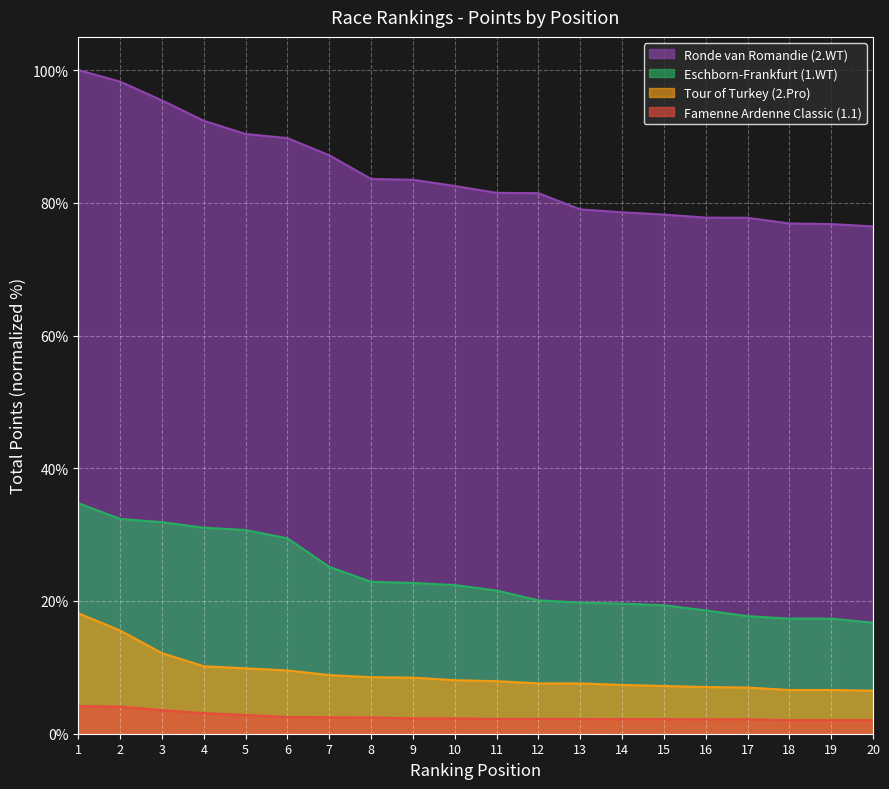

What is the highest value of the Ronde van Romandie (2.WT) series?

100.0